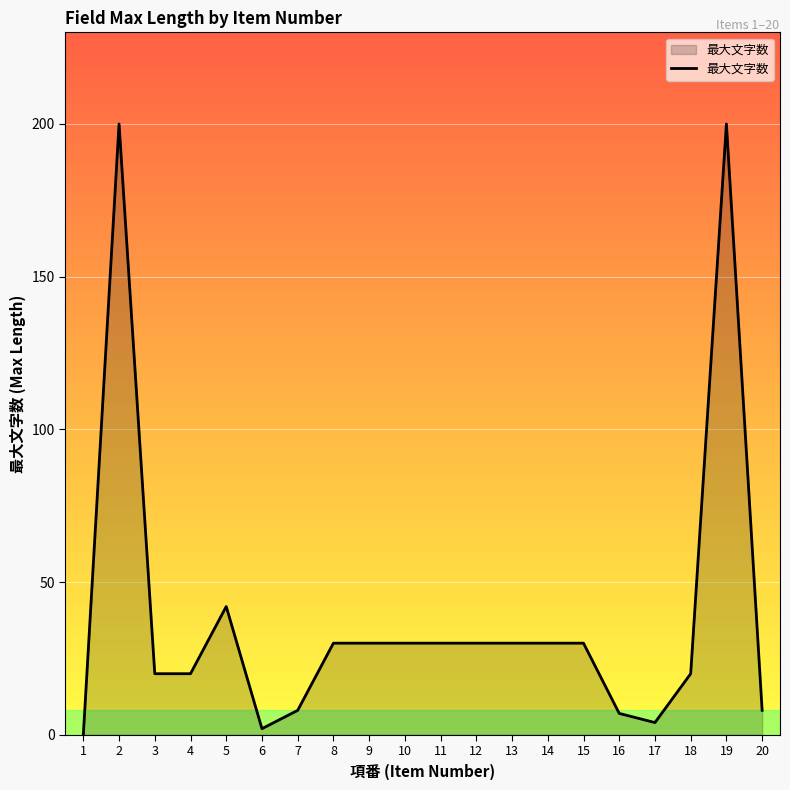

Does the chart have visible grid lines?

Yes